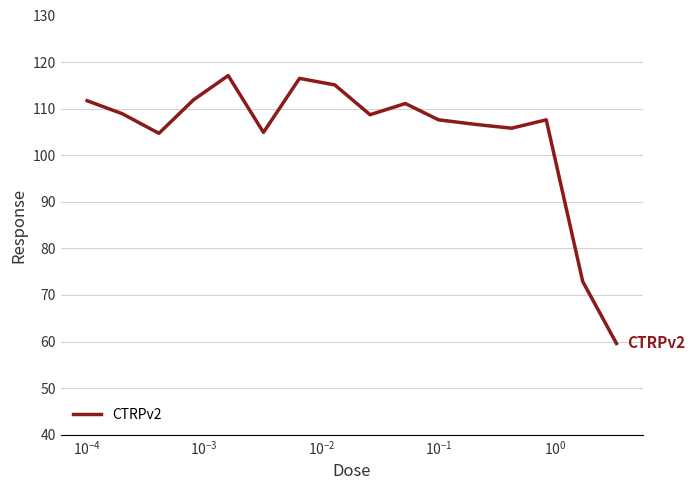

What is the maximum value shown in the chart?

117.1